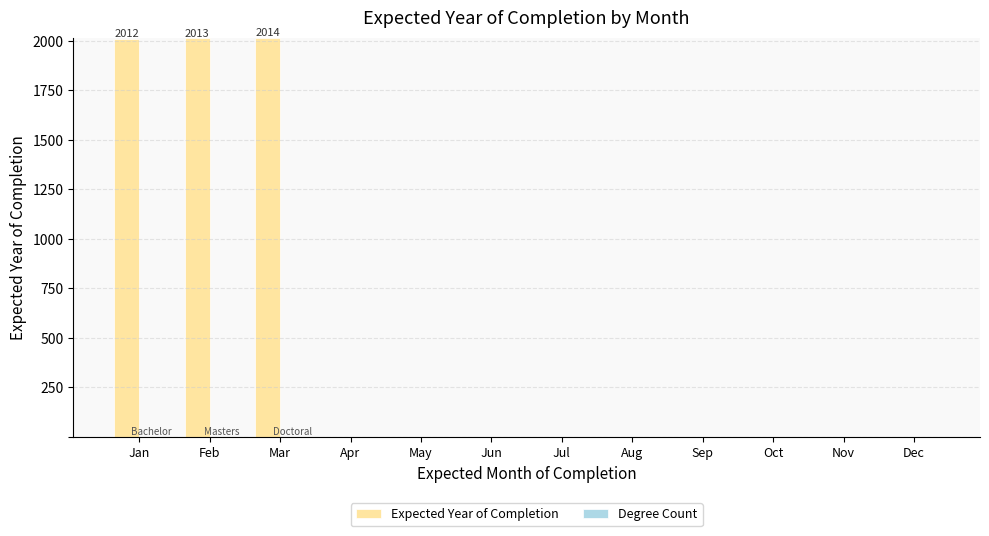

Which series has the largest total across all categories?

Expected Year of Completion